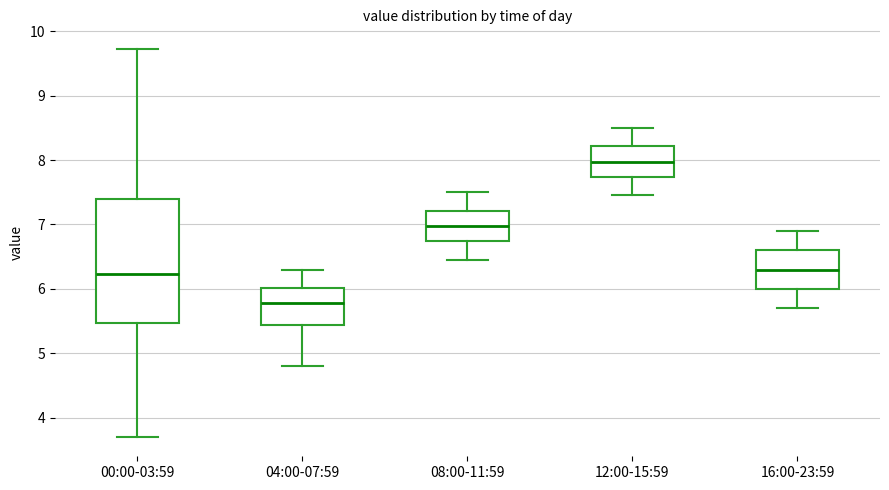

Where does the lower whisker of the box for 12:00-15:59 end on the y-axis? The values are not printed on the chart, so give them approximately, as read against the axis.

7.5